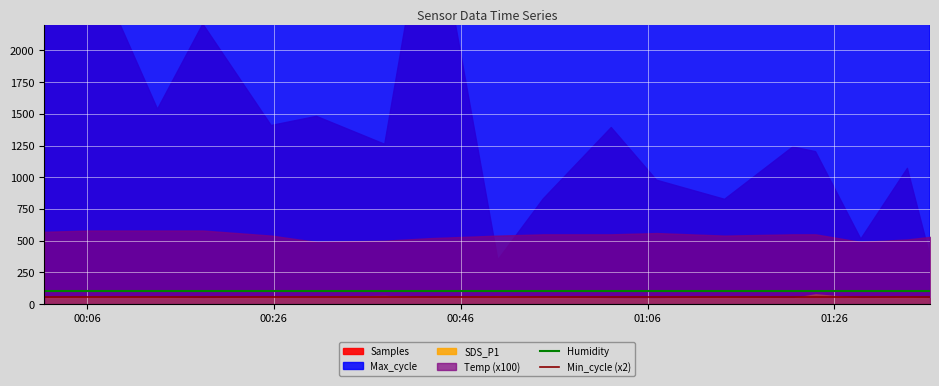

True or false: Humidity and Min_cycle (x2) cross at least once.

False